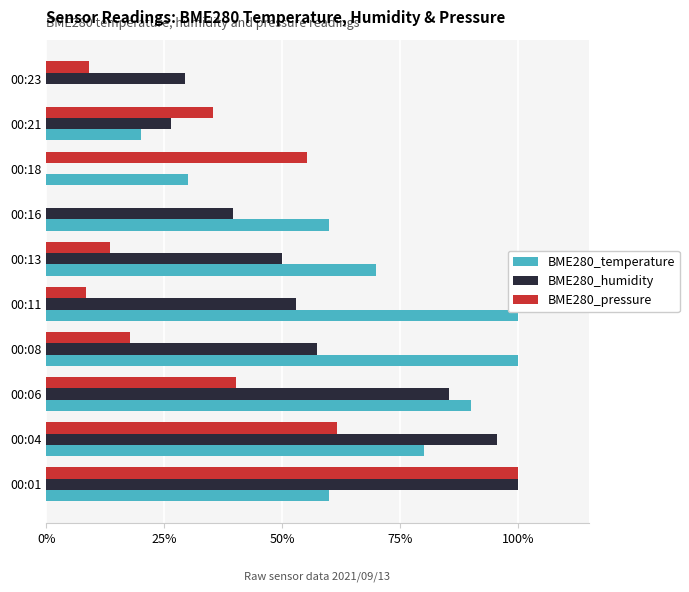

Which series has the largest total across all categories?

BME280_temperature